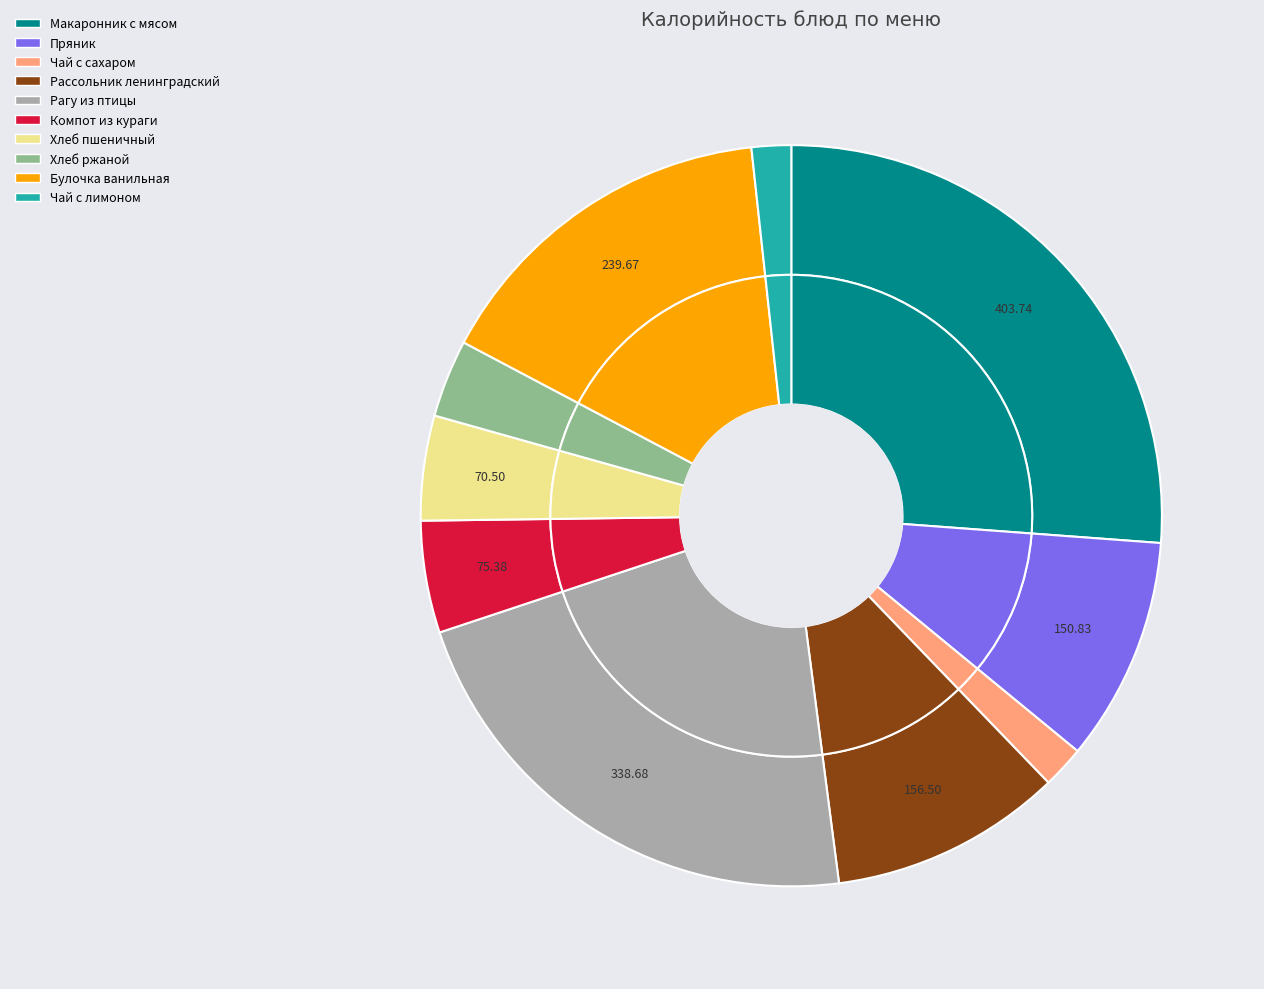

To the nearest percent, what is the combined percentage of Рассольник ленинградский and Компот из кураги?

15%